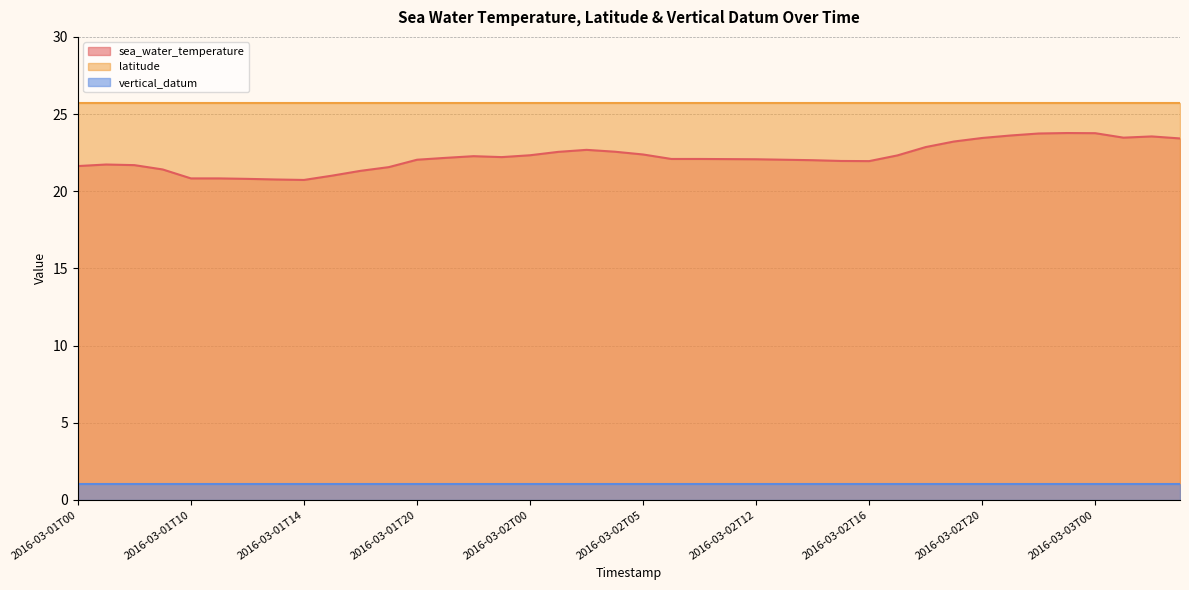

What is the difference between the sea_water_temperature values at 2016-03-02T10 and 2016-03-02T15?

0.1